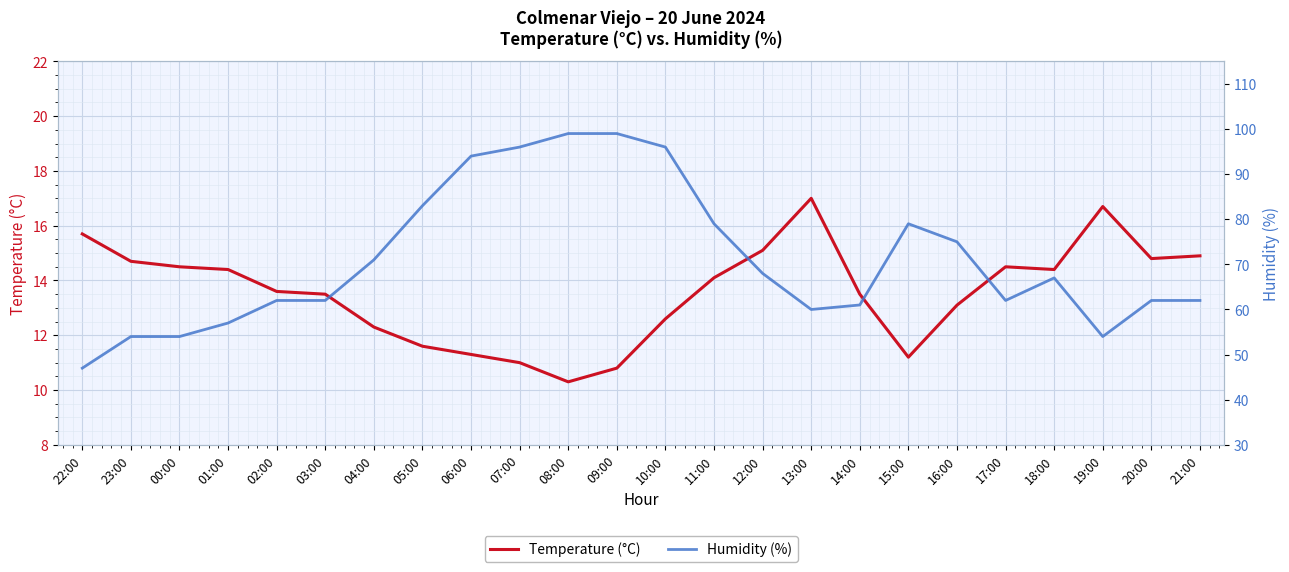

Does the chart display data point markers on the line(s)?

No